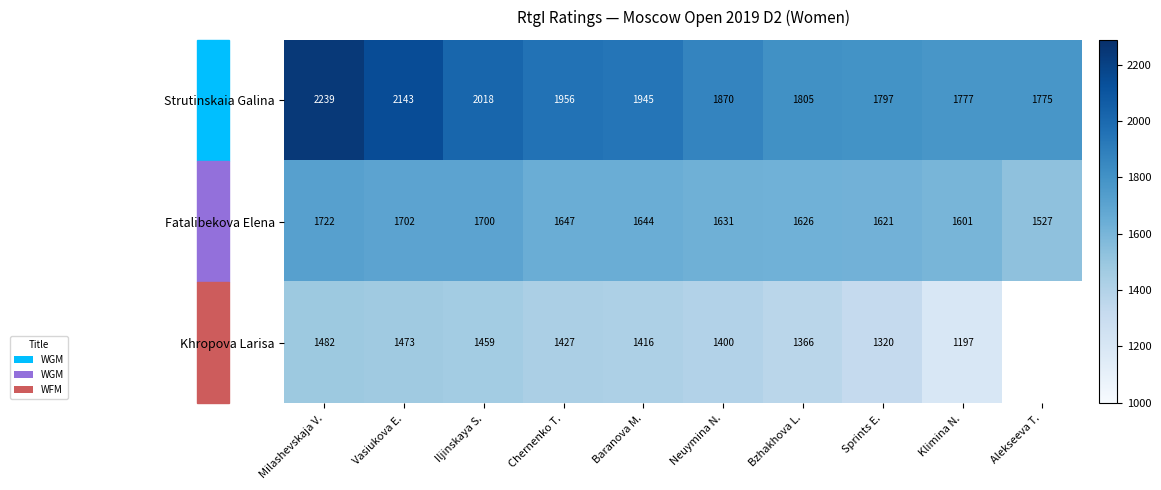

Which category has the lowest value in the Fatalibekova Elena series?

Alekseeva T.